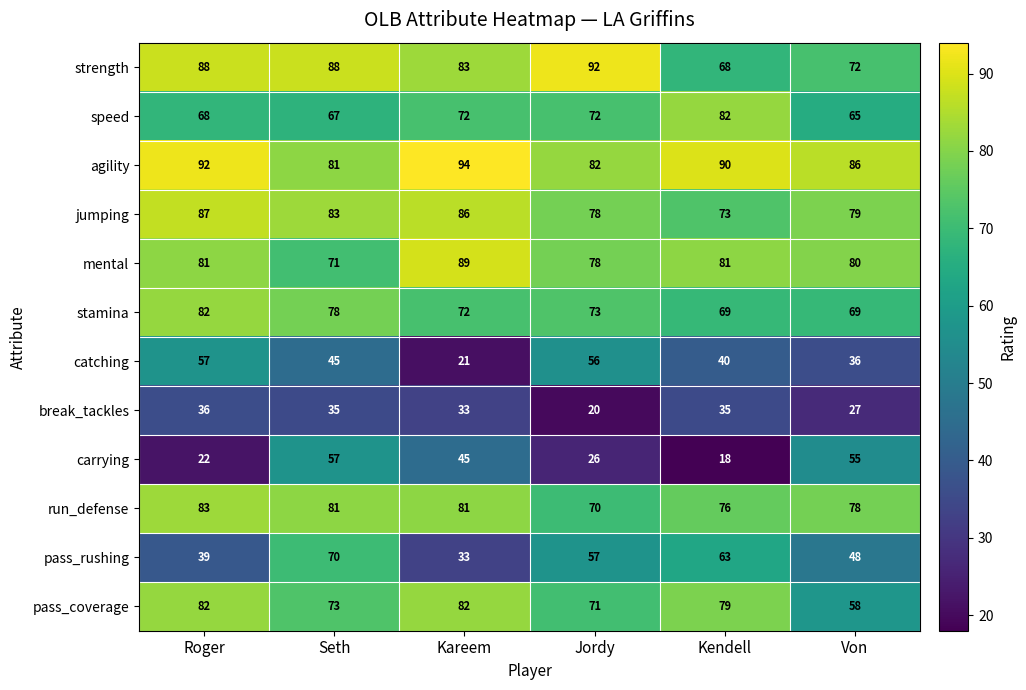

At which label does run_defense first exceed 81?

Roger